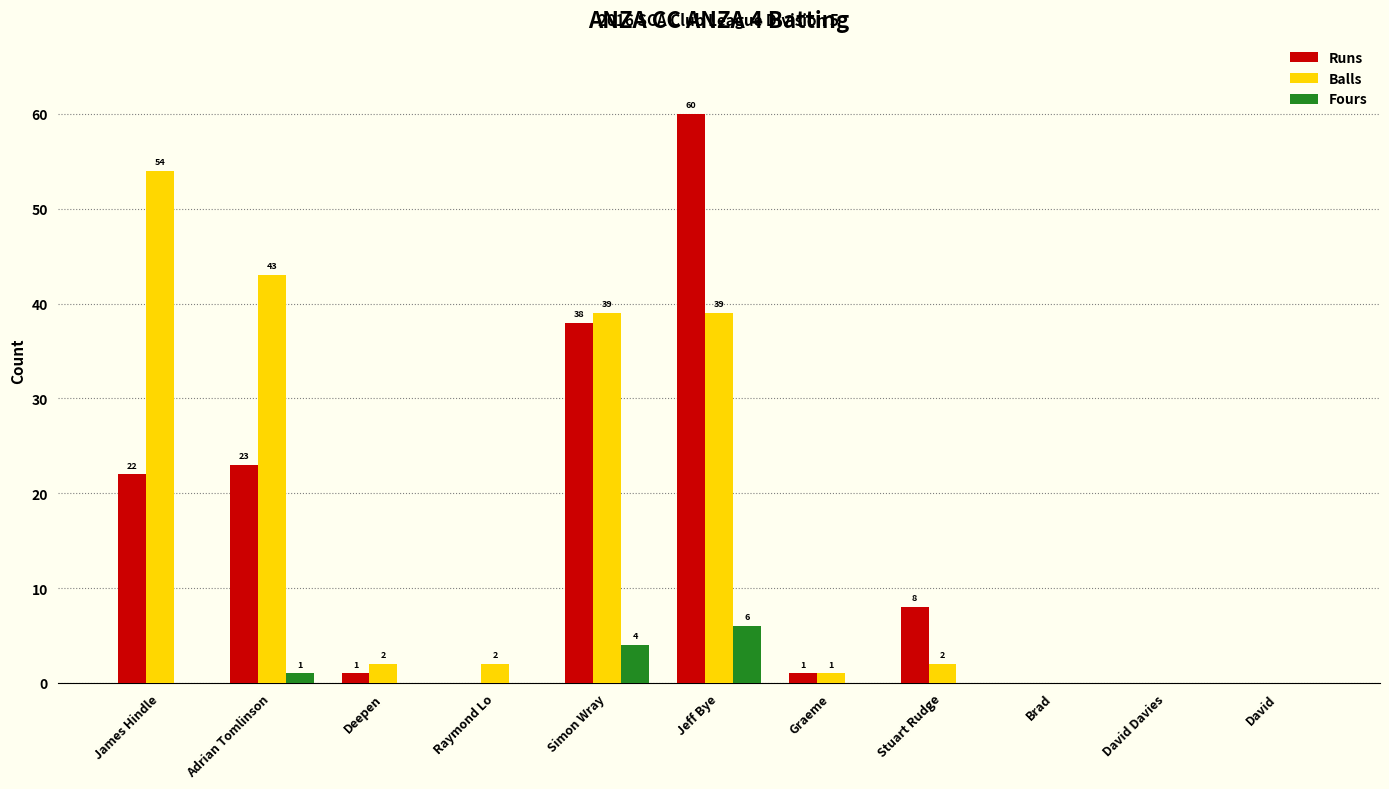

Reading left to right, what are all the values shown in this chart?

Runs: James Hindle=22	Adrian Tomlinson=23	Deepen=1	Raymond Lo=0	Simon Wray=38	Jeff Bye=60	Graeme=1	Stuart Rudge=8	Brad=0	David Davies=0	David=0
Balls: James Hindle=54	Adrian Tomlinson=43	Deepen=2	Raymond Lo=2	Simon Wray=39	Jeff Bye=39	Graeme=1	Stuart Rudge=2	Brad=0	David Davies=0	David=0
Fours: James Hindle=0	Adrian Tomlinson=1	Deepen=0	Raymond Lo=0	Simon Wray=4	Jeff Bye=6	Graeme=0	Stuart Rudge=0	Brad=0	David Davies=0	David=0